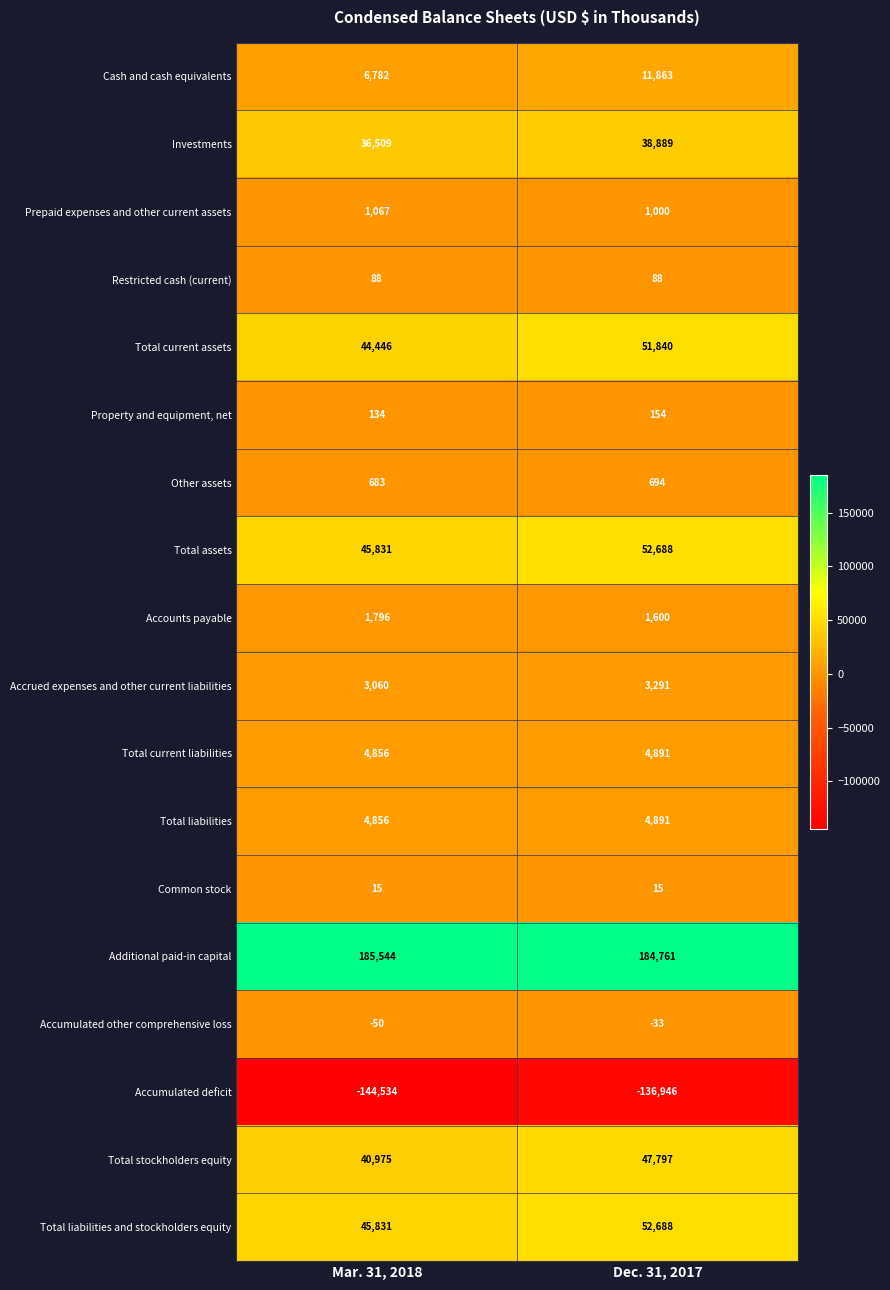

Where is Cash and cash equivalents nearest to the value 9322?

Mar. 31, 2018